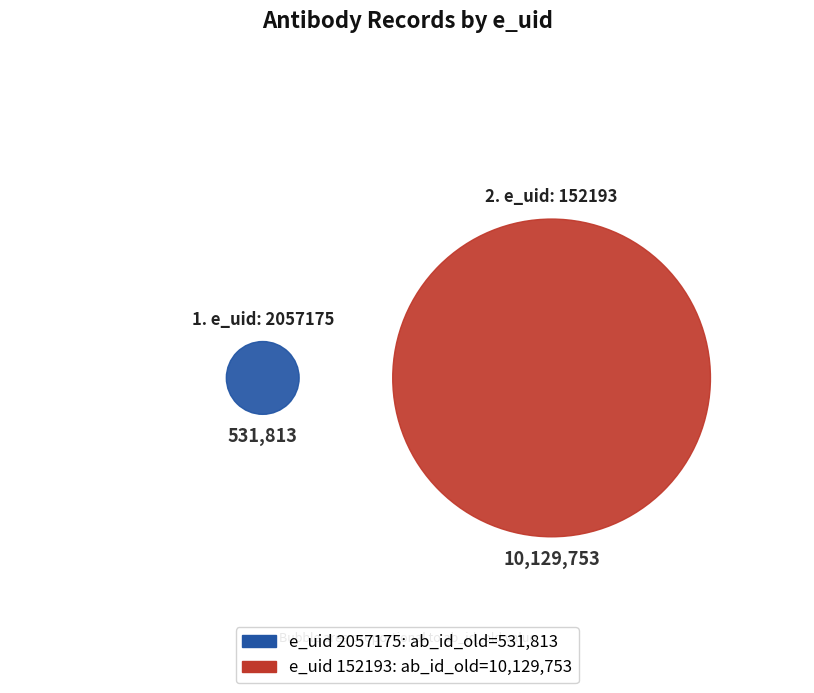

Approximately how many times larger is the value at 2057175 compared to 152193?

0.1